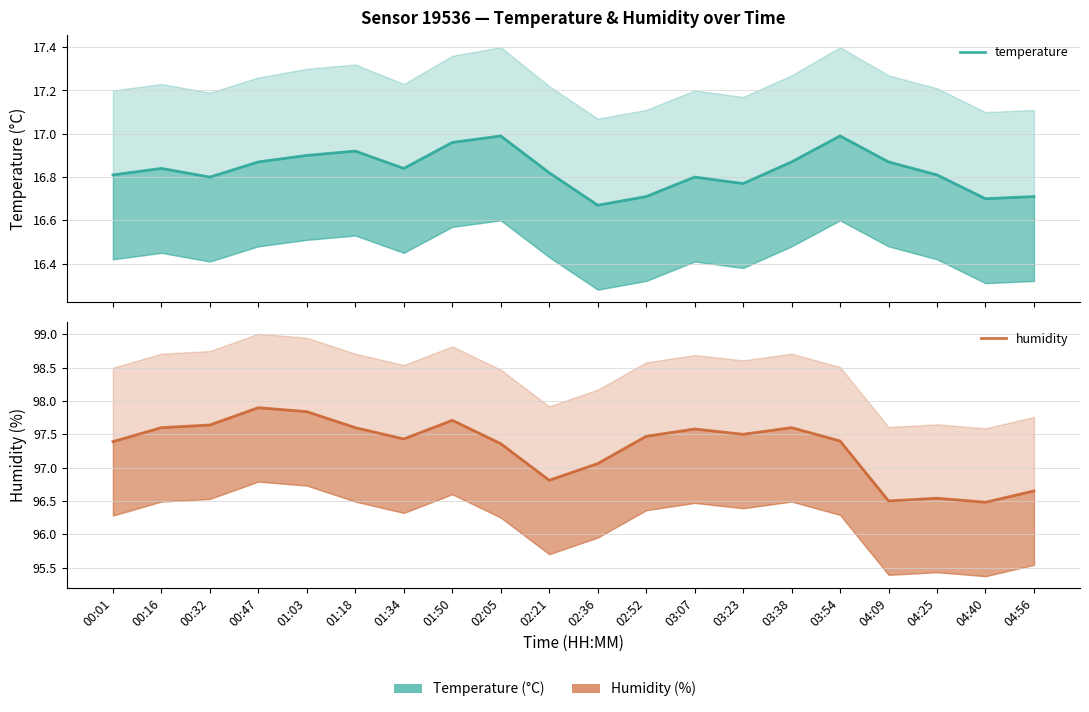

True or false: humidity has more than 0 points higher than both neighbors.

True